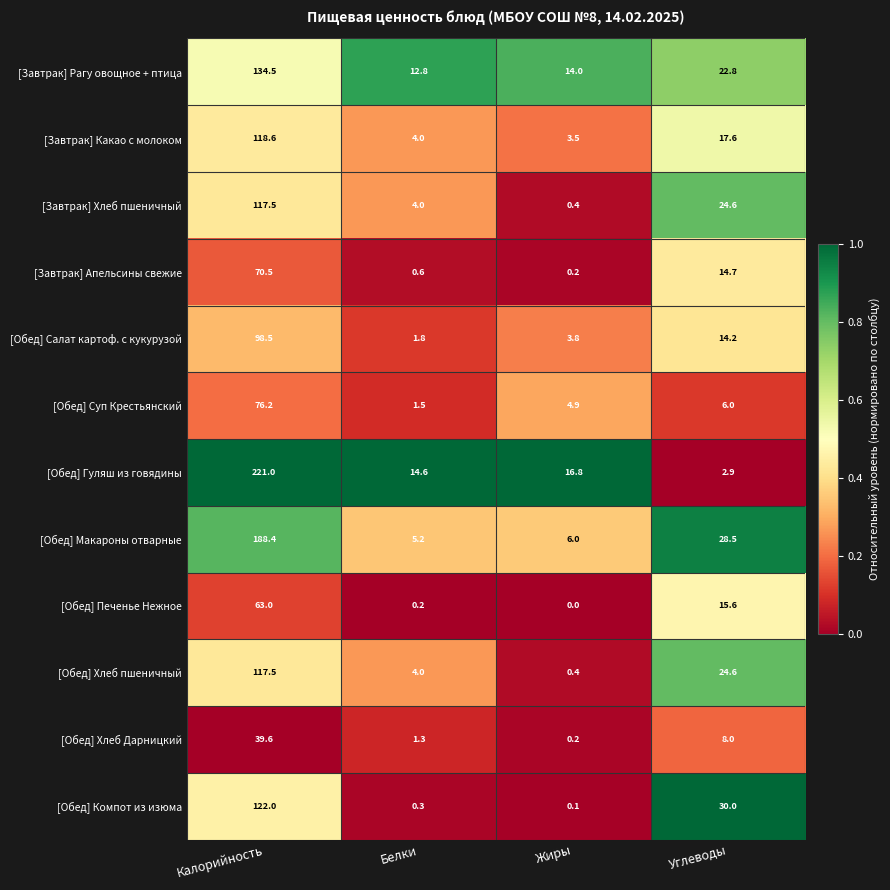

What is the greatest value displayed?

221.0